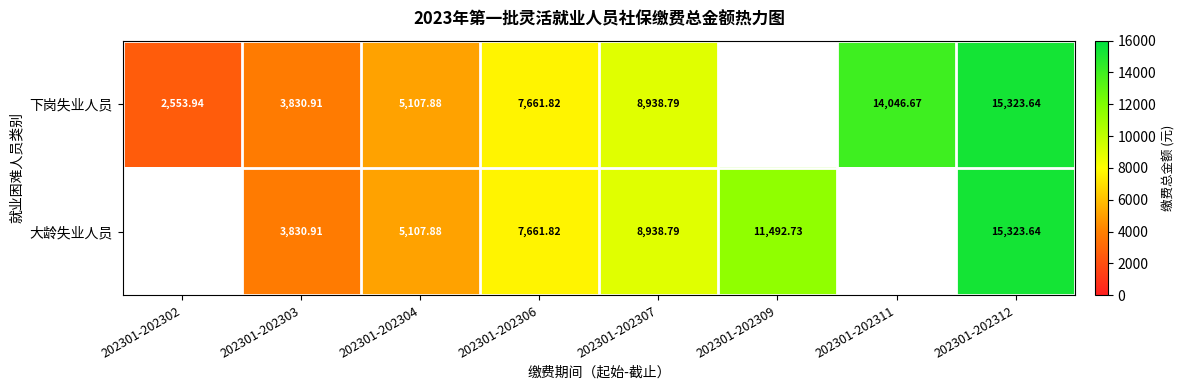

Count the number of data series in this chart.

2